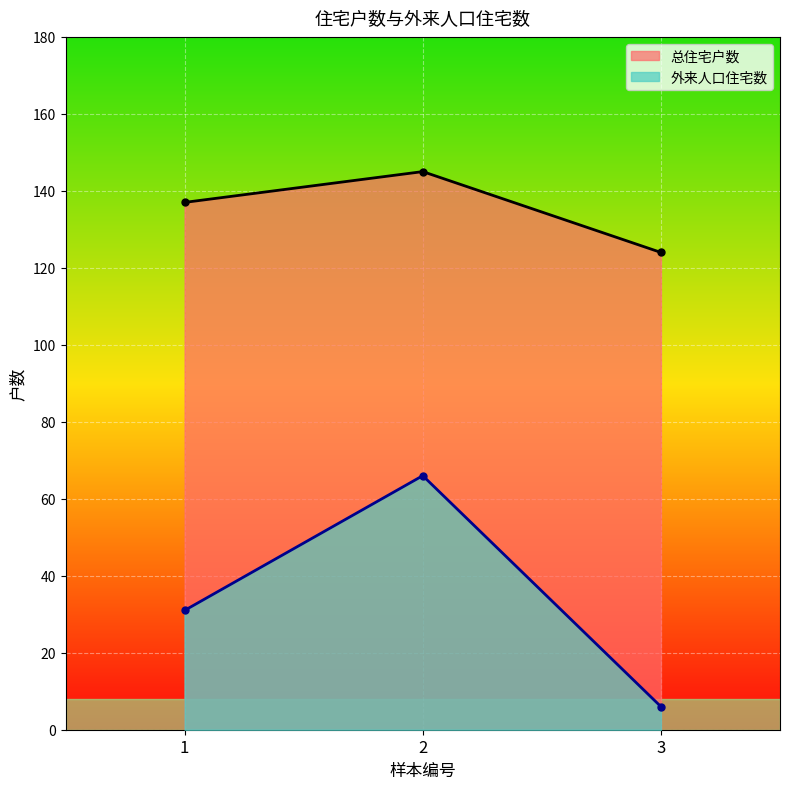

Which category has the highest value across all series?

2